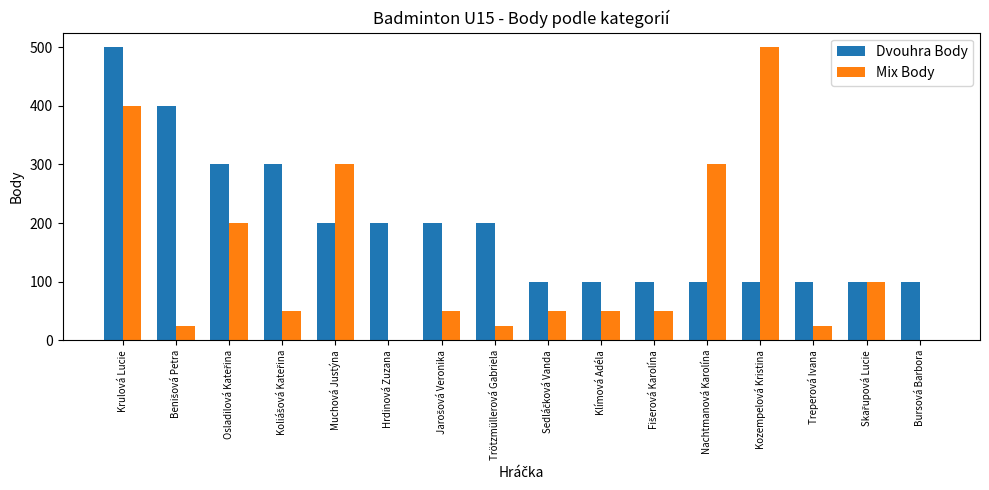

The value of Mix Body at Krulová Lucie is 400. True or false?

True